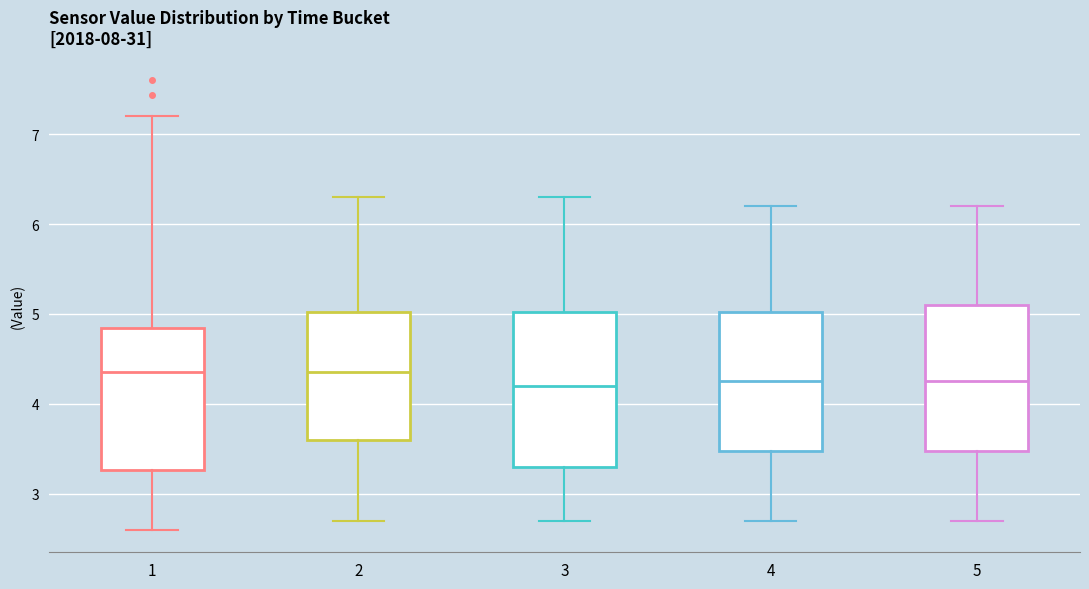

Which box is the tallest, from its lower edge to its upper edge?

3